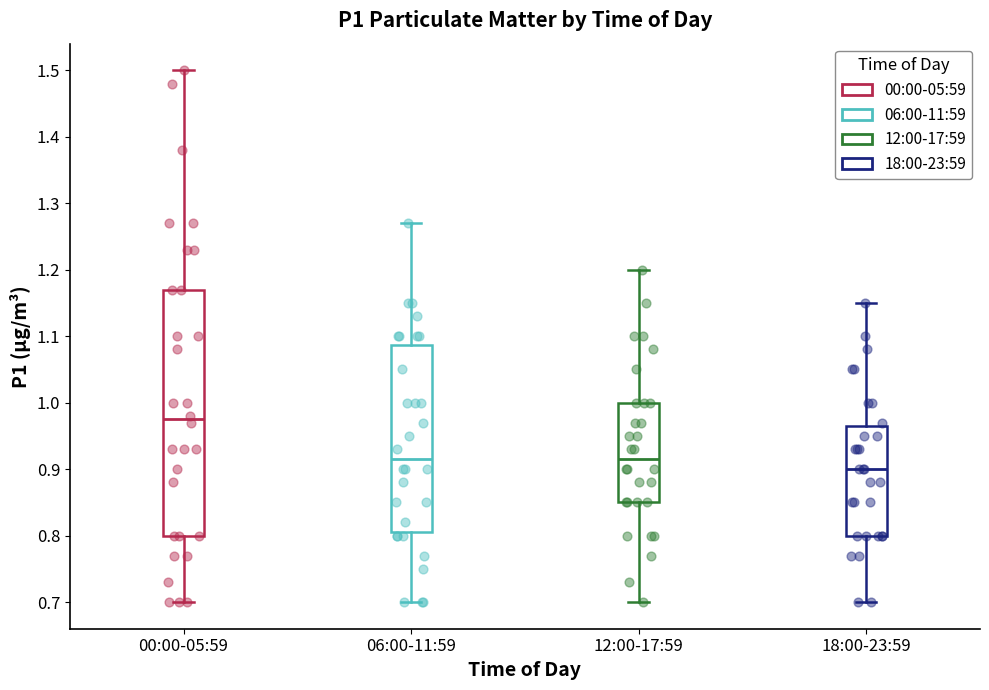

Comparing the boxes themselves (not the whiskers), which one is the tallest?

00:00-05:59